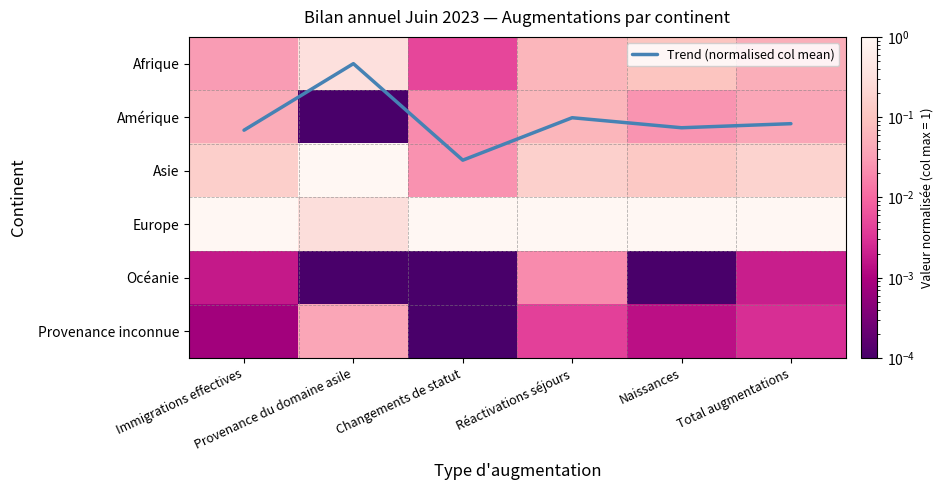

Which category has the highest value in the Provenance inconnue series?

Provenance du domaine asile